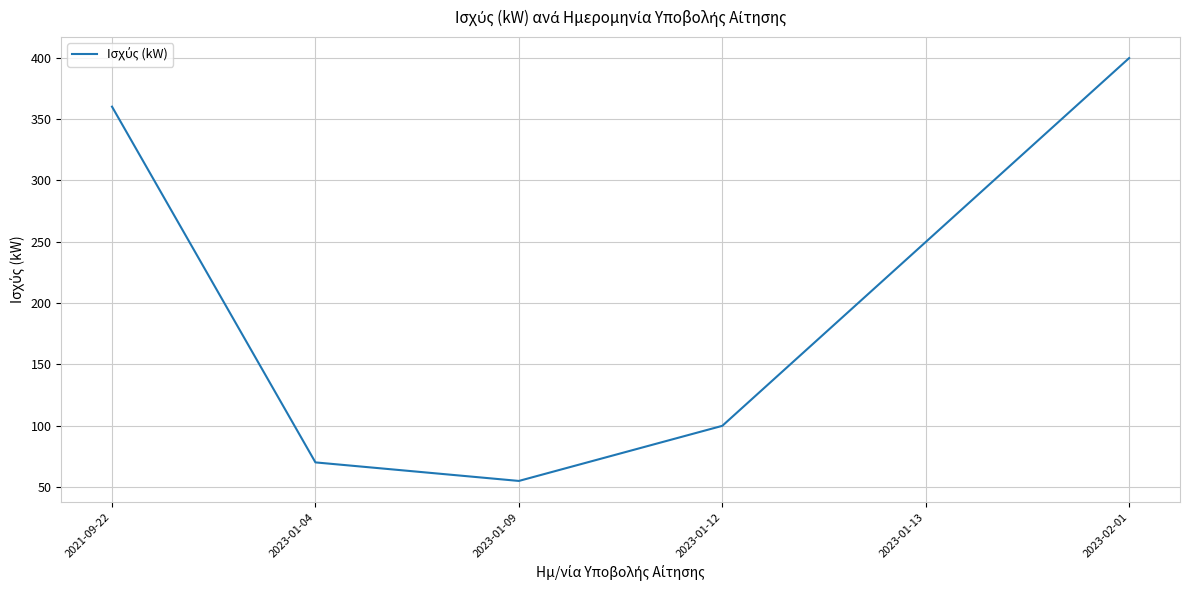

How many lines are shown in the chart?

1